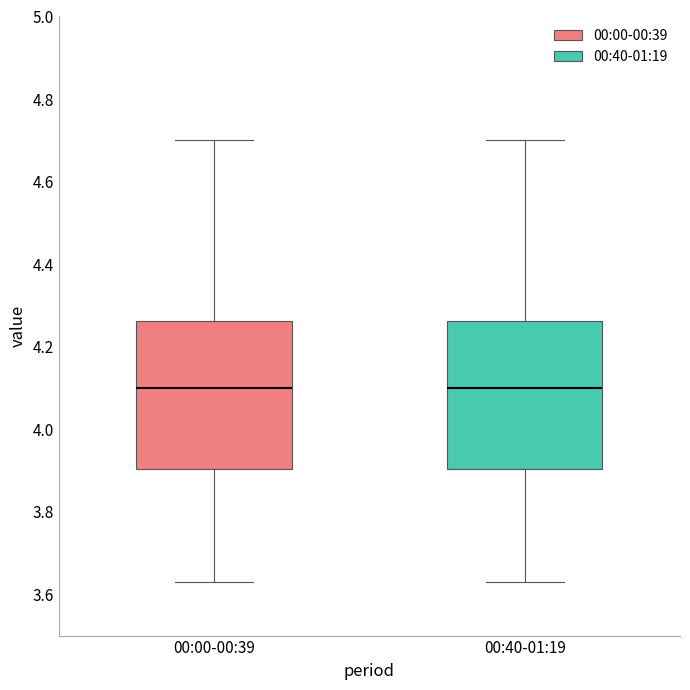

Where does the median line of the box for 00:00-00:39 sit on the y-axis? The values are not printed on the chart, so give them approximately, as read against the axis.

4.10